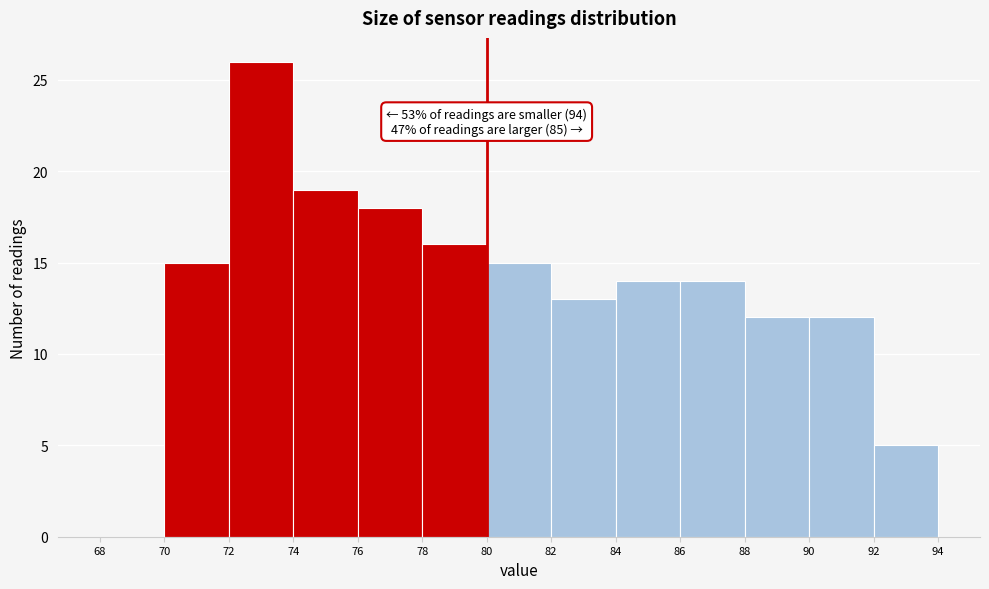

Over which range of the x-axis is the bar tallest?

72 to 74